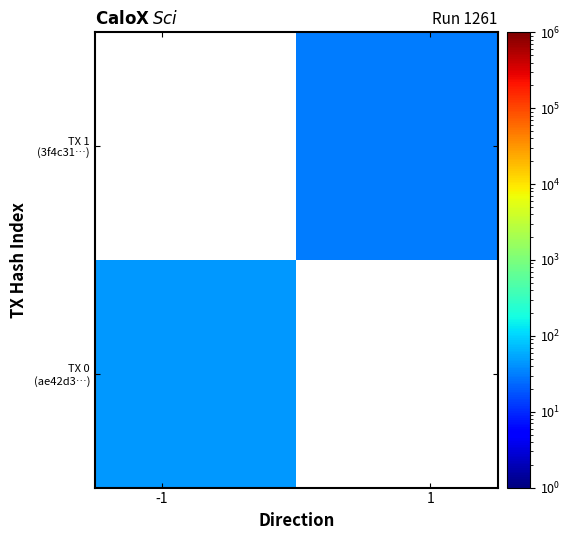

Rank the series by their average value, from highest to lowest.

TX 0 (ae42d3…), TX 1 (3f4c31…)